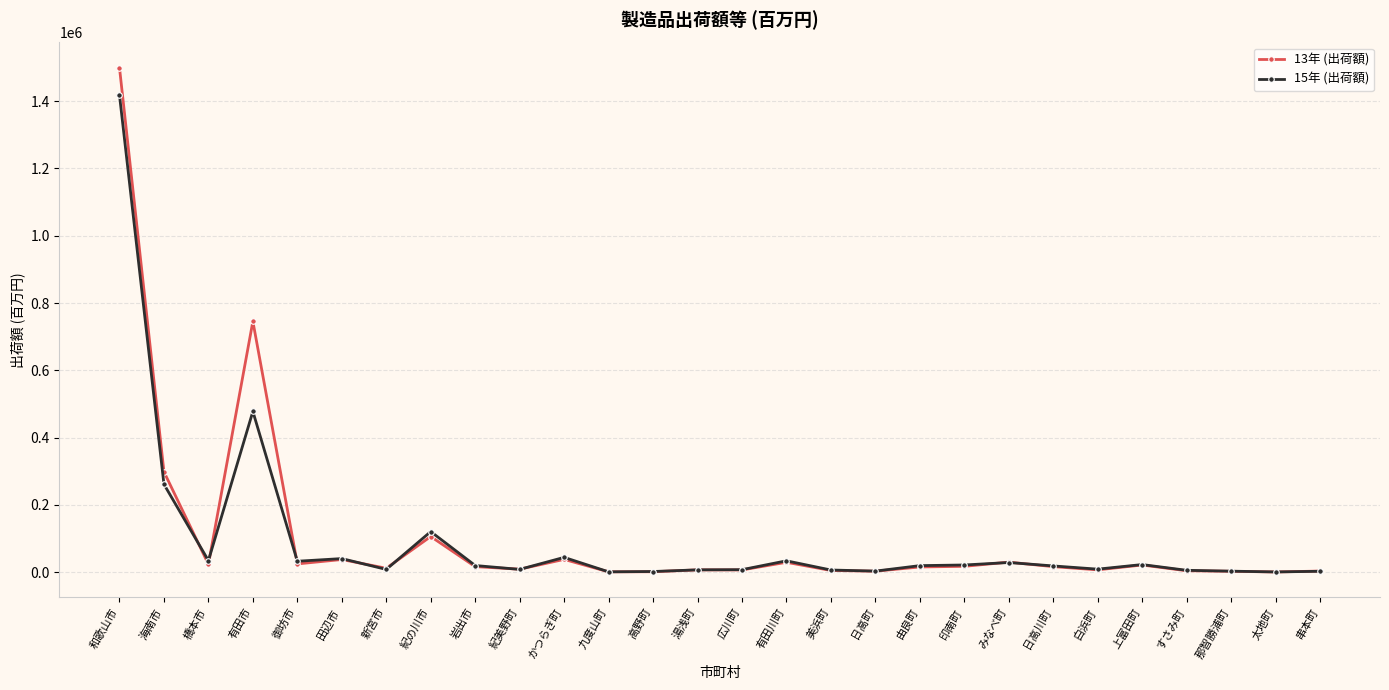

What is the total value across all series at みなべ町?

57859